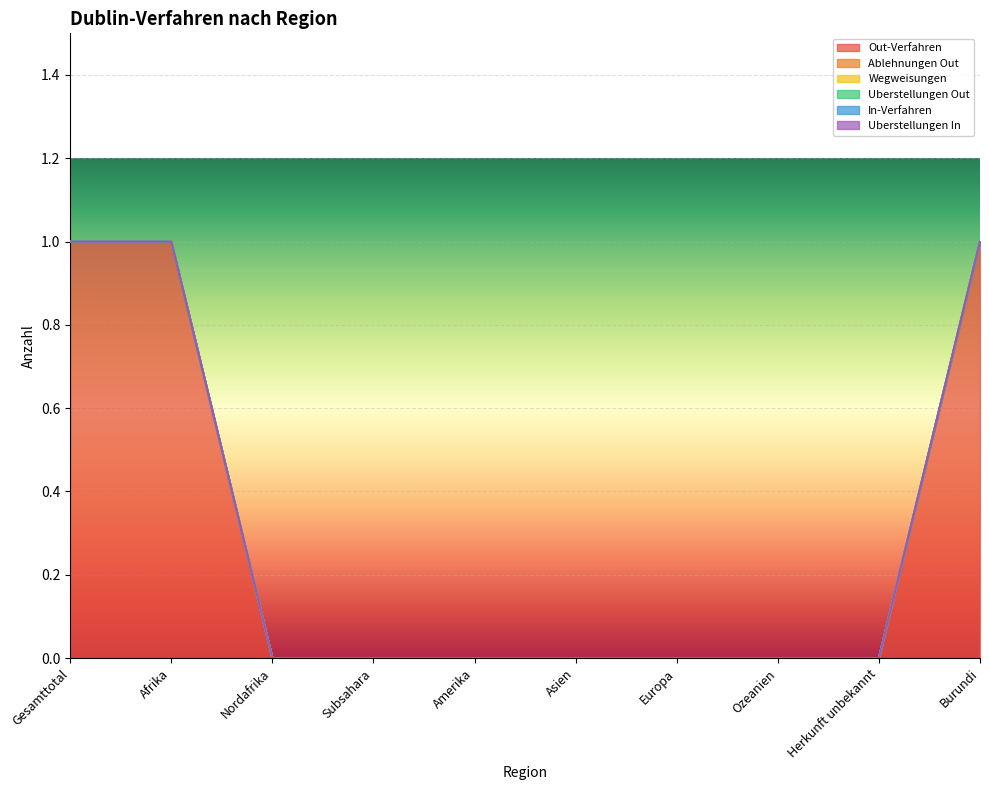

At which category does the chart reach its minimum across all series?

Nordafrika